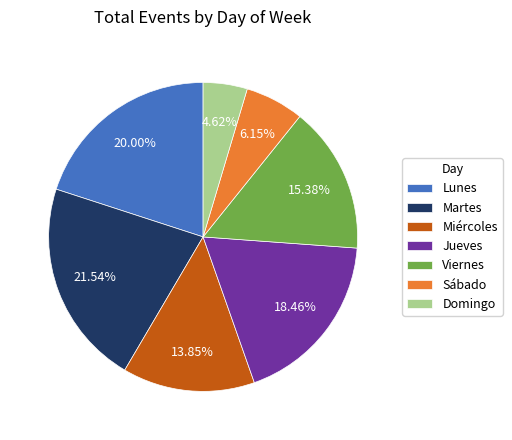

Combined, what portion of the pie is Martes and Viernes?

36.9%